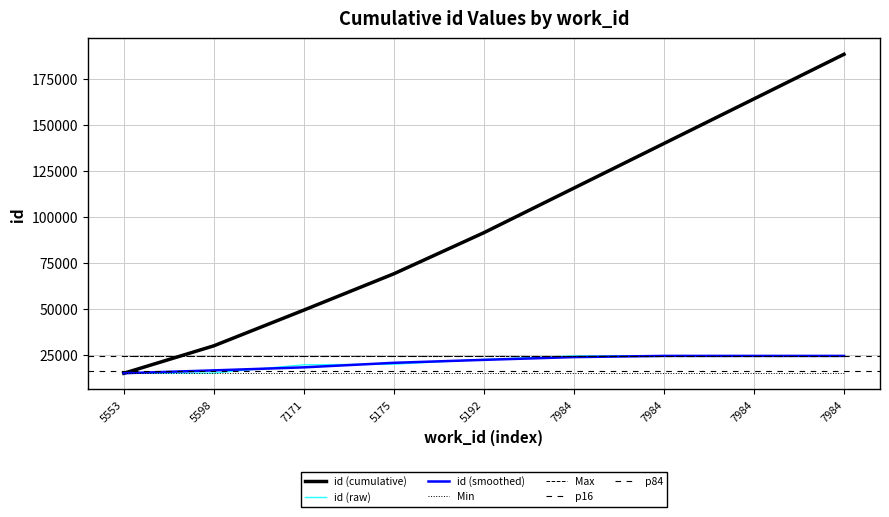

What is the change in value from 7171 to 7984?

+4839